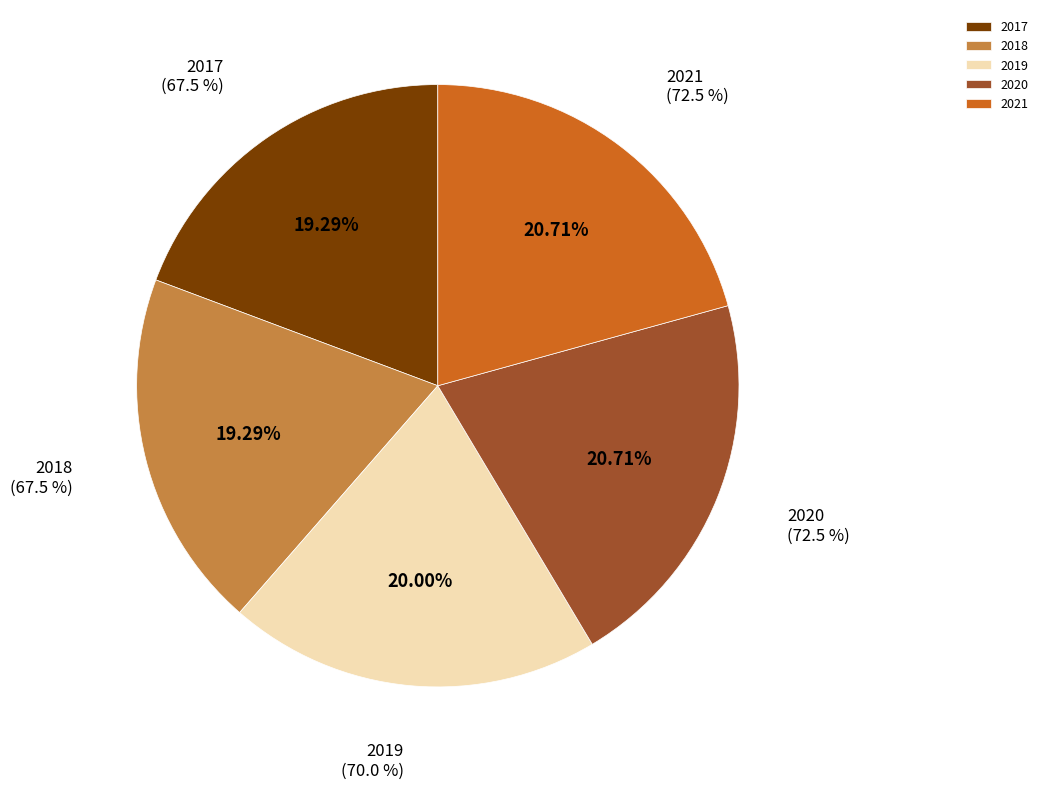

To the nearest percent, what is the average slice percentage?

20%